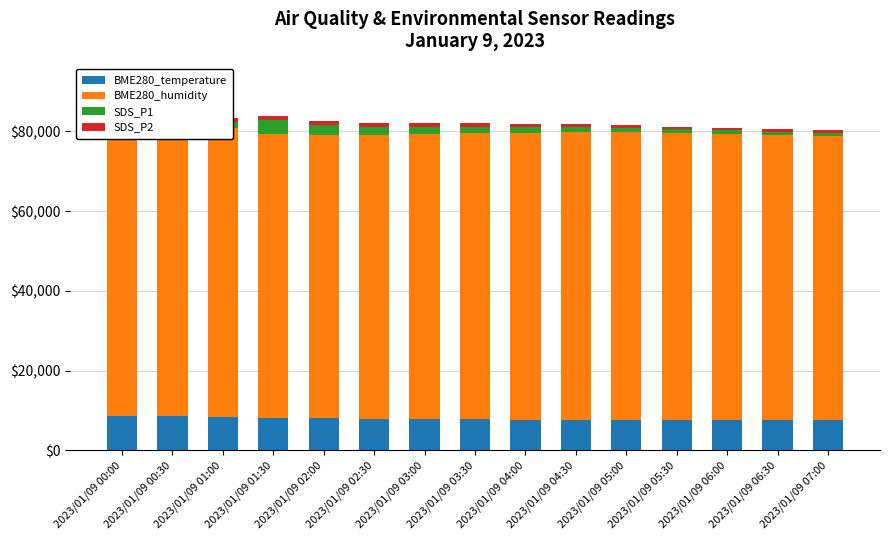

Which series has the largest total across all categories?

BME280_humidity